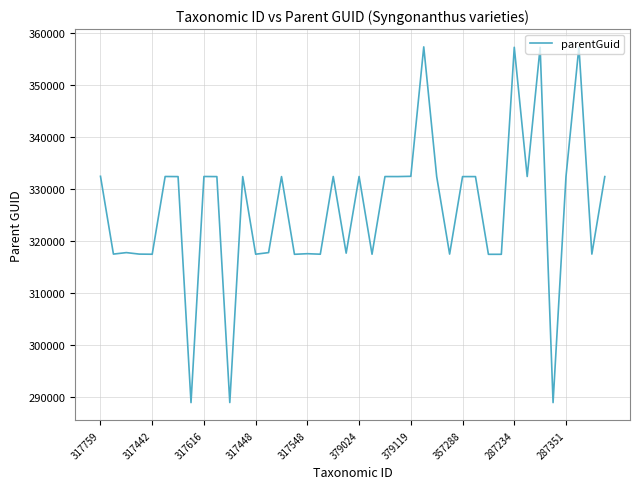

What is the minimum value shown in the chart?

288909